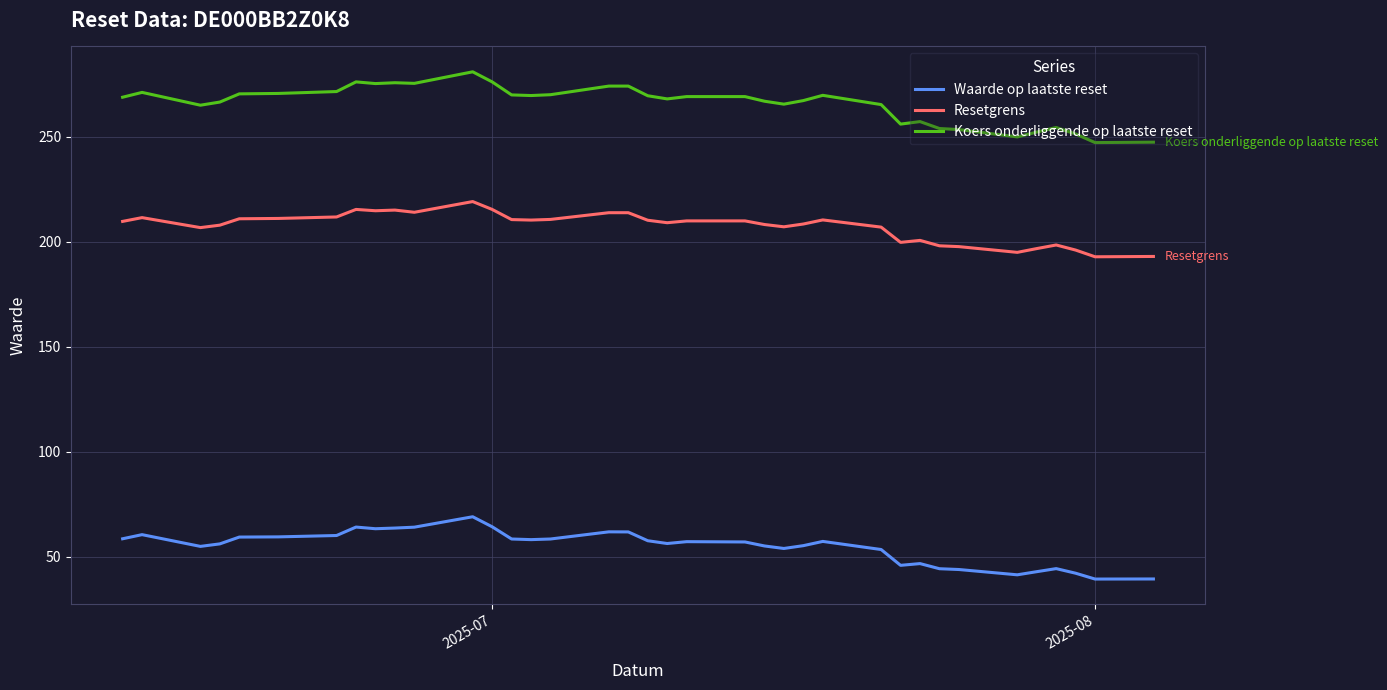

Which series has the widest spread of values?

Koers onderliggende op laatste reset